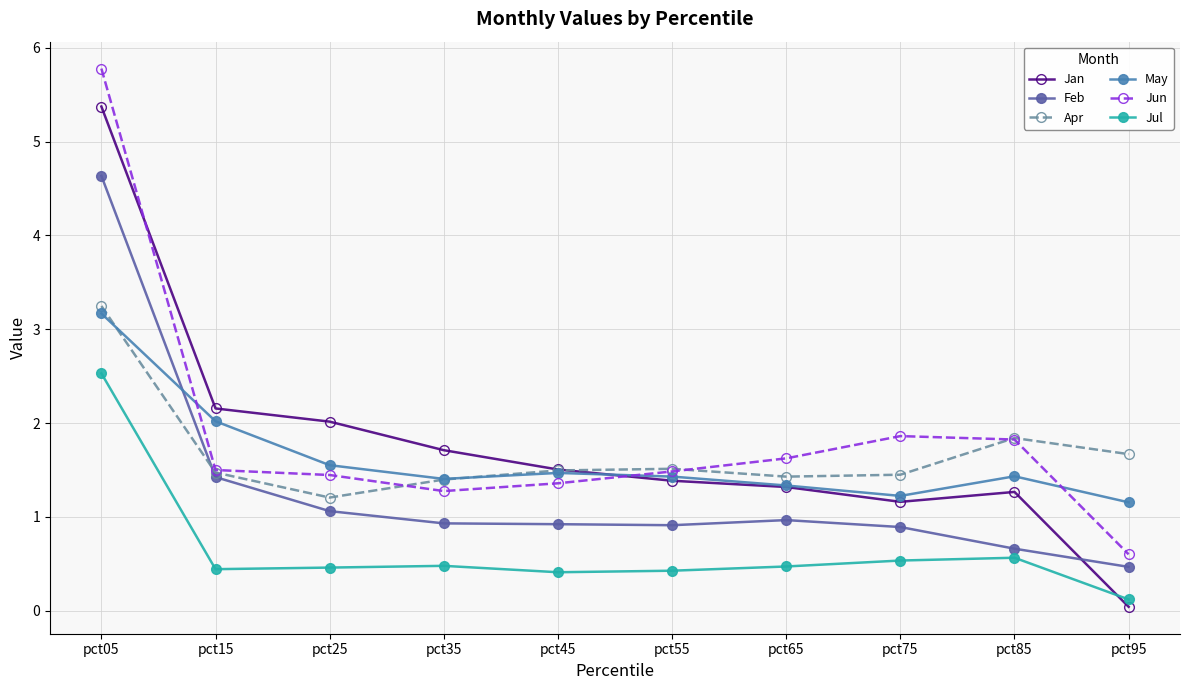

In Feb, how many points are higher than both neighbors (excluding endpoints)?

1